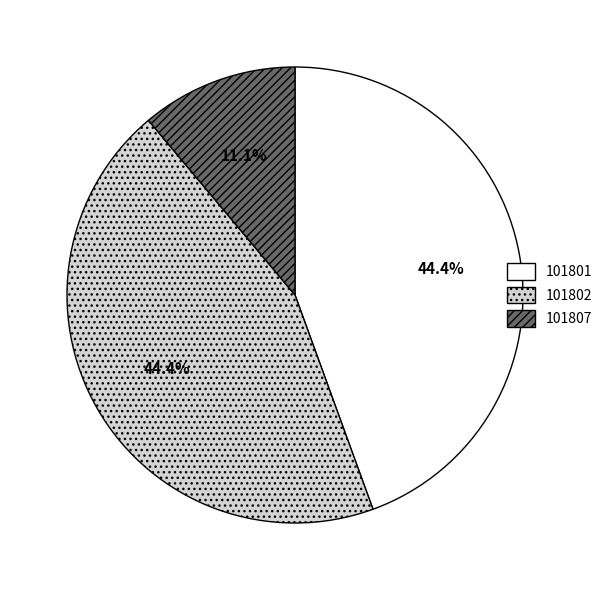

Which category has the smallest portion of the pie?

101807